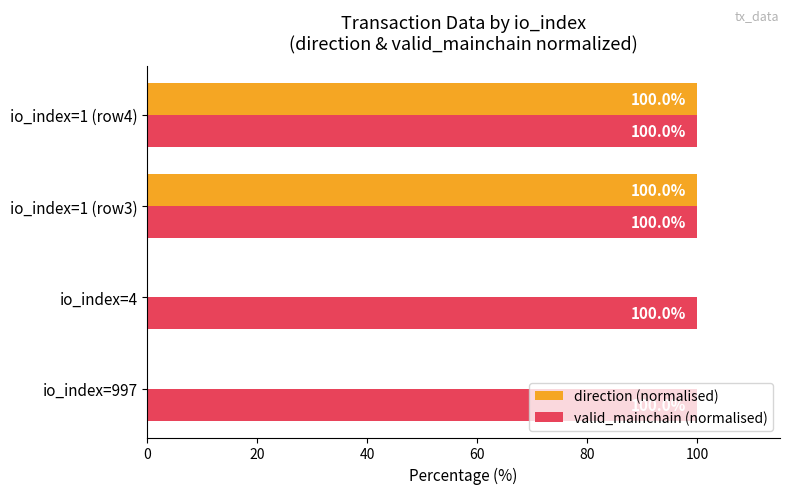

How many distinct data groups are displayed?

2